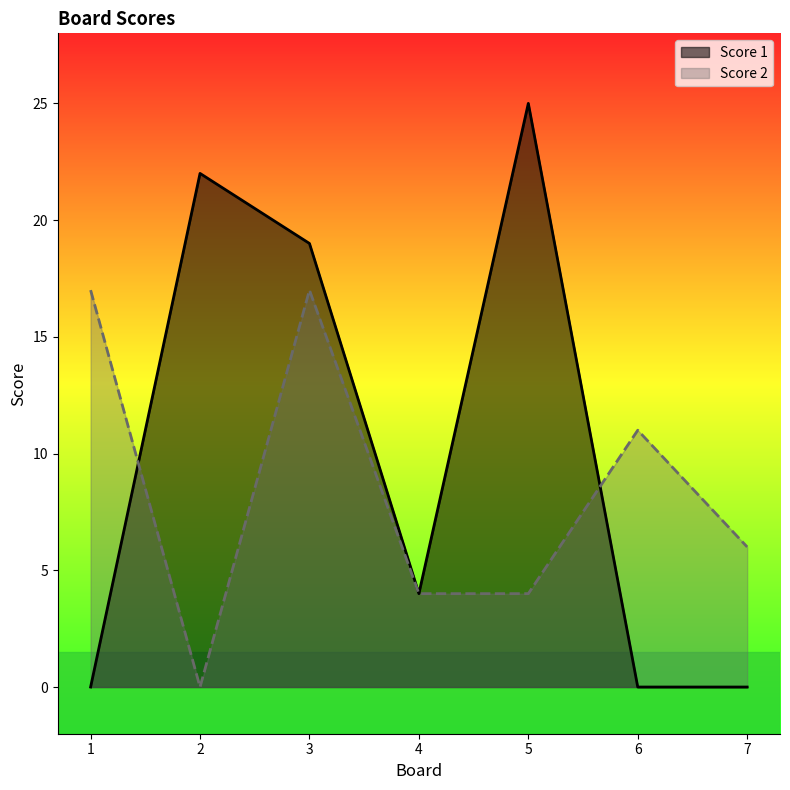

What is the spread (max minus min) of values at 1?

17